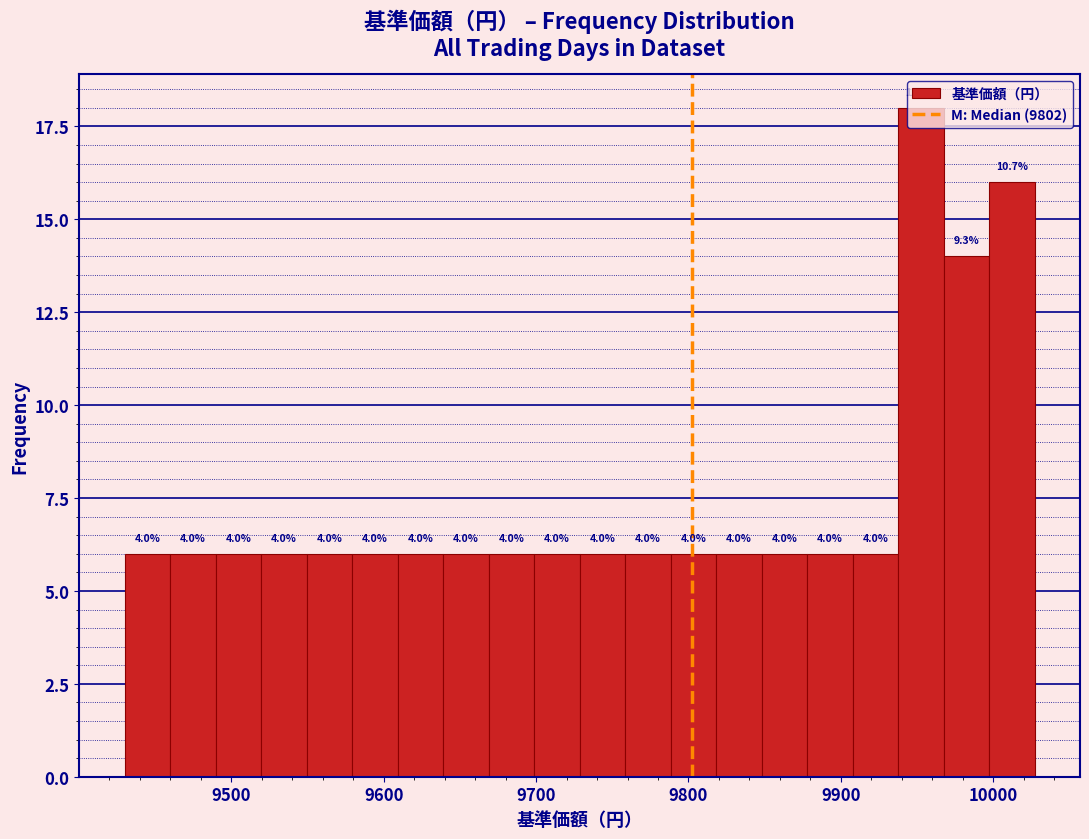

Around what value on the x-axis is the tallest bar? Give the approximate position of its centre, as read against the axis.

9950